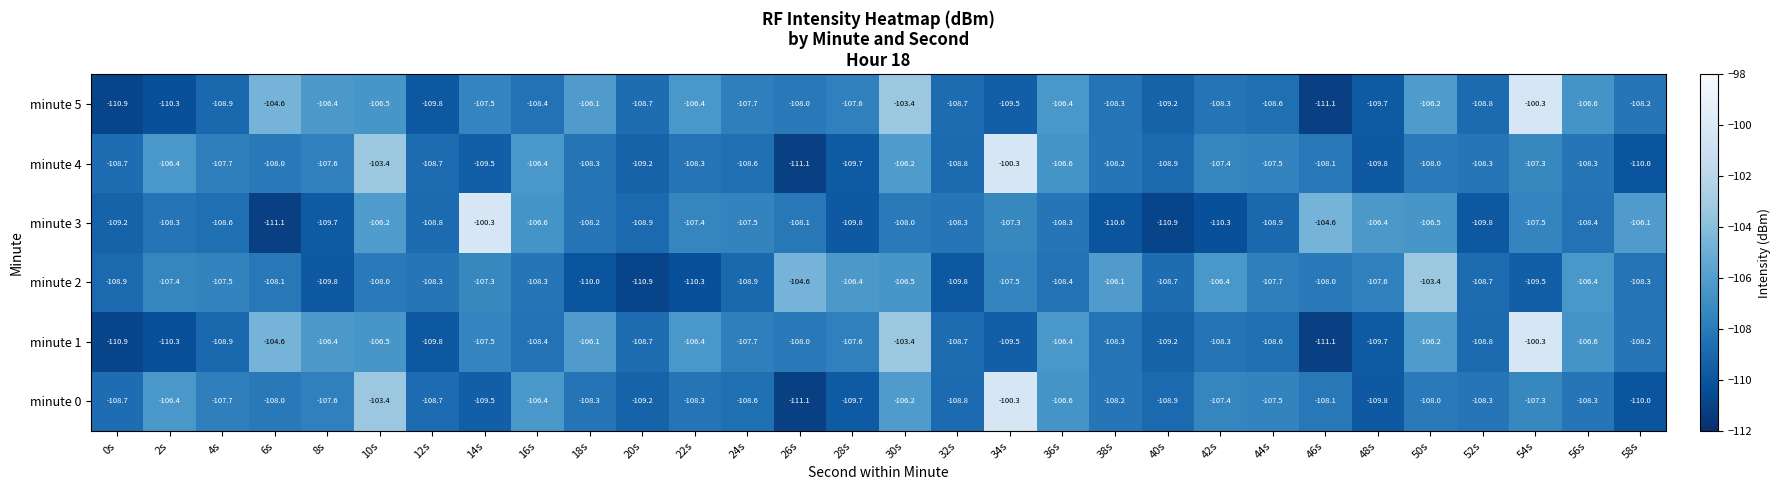

What is the minimum value for minute 0?

-111.1